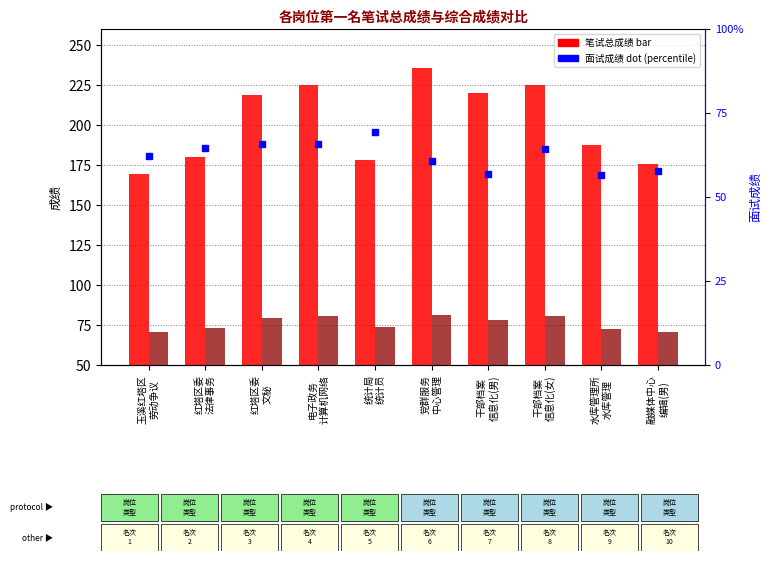

List the series in order of their peak value, highest first.

笔试总成绩, 面试成绩, 综合成绩